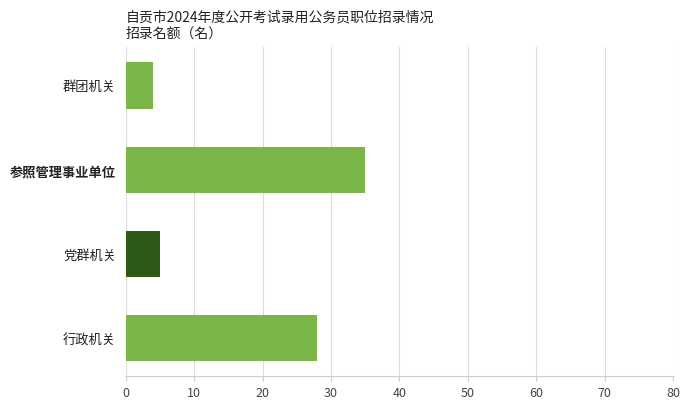

Between 行政机关 and 群团机关, which is larger?

行政机关